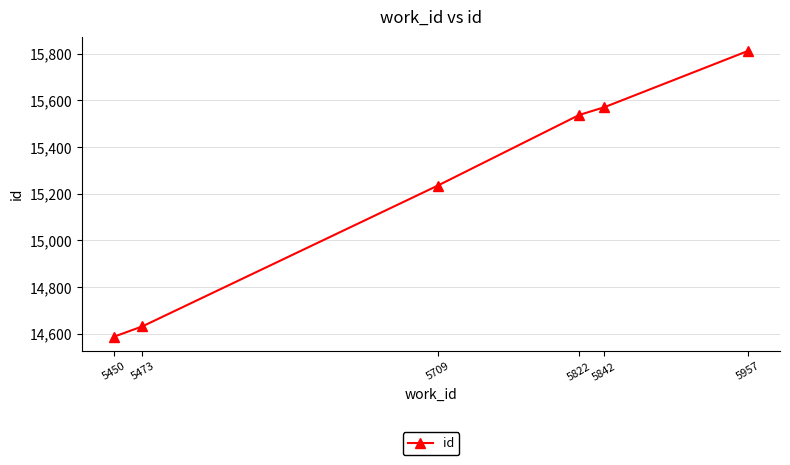

What is the value of the 6th point from the left?

15813